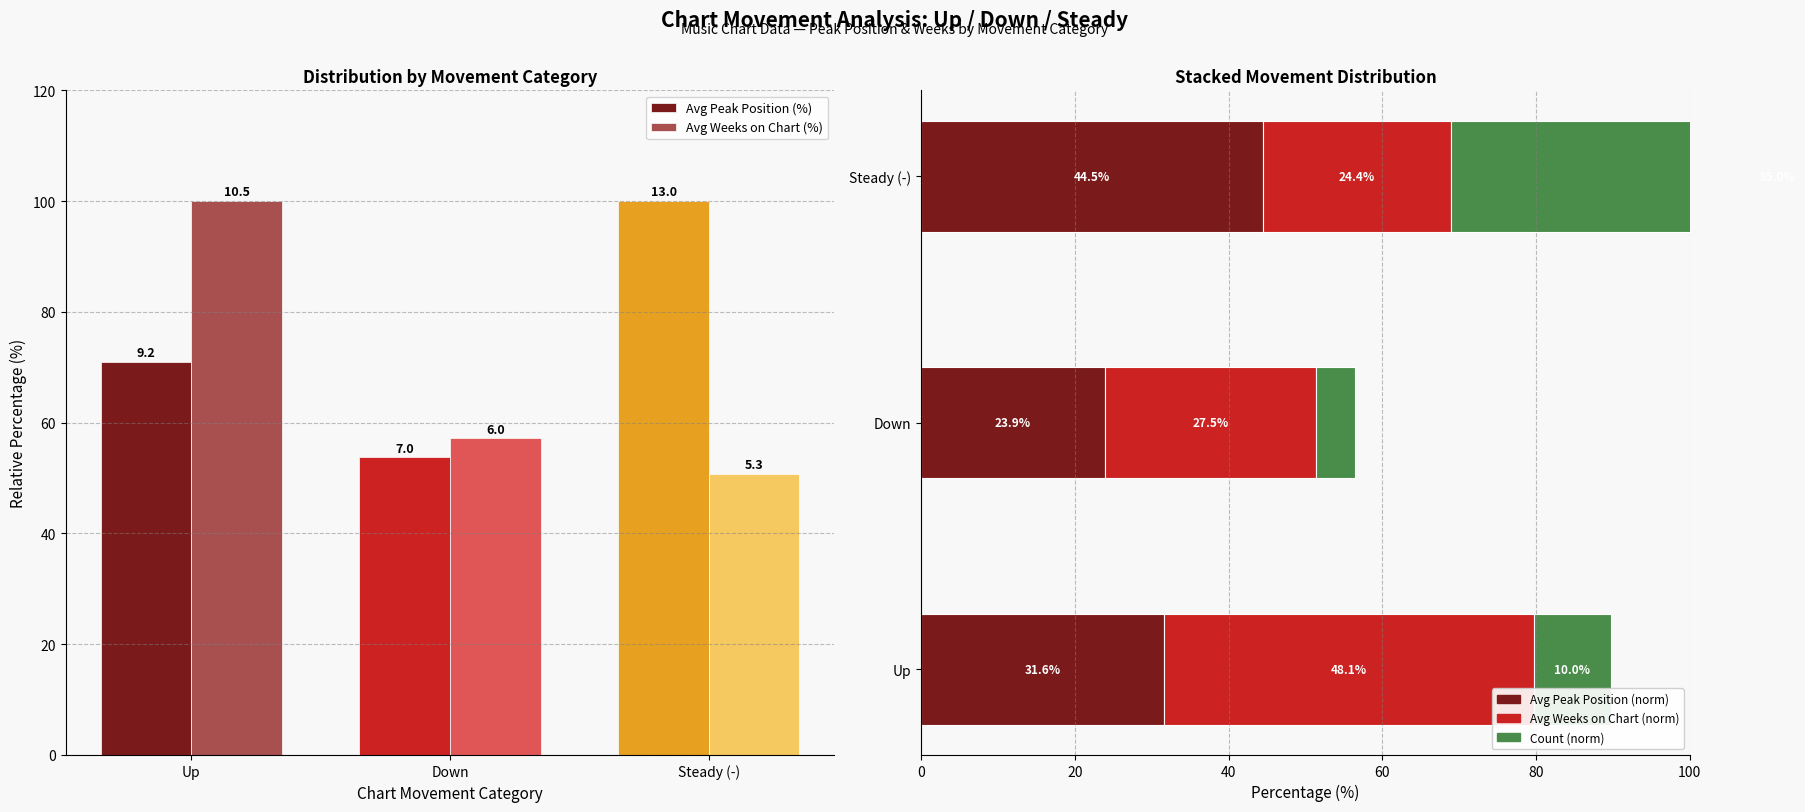

True or false: Avg Peak Position (%) has a value of 33.4 at Down.

False